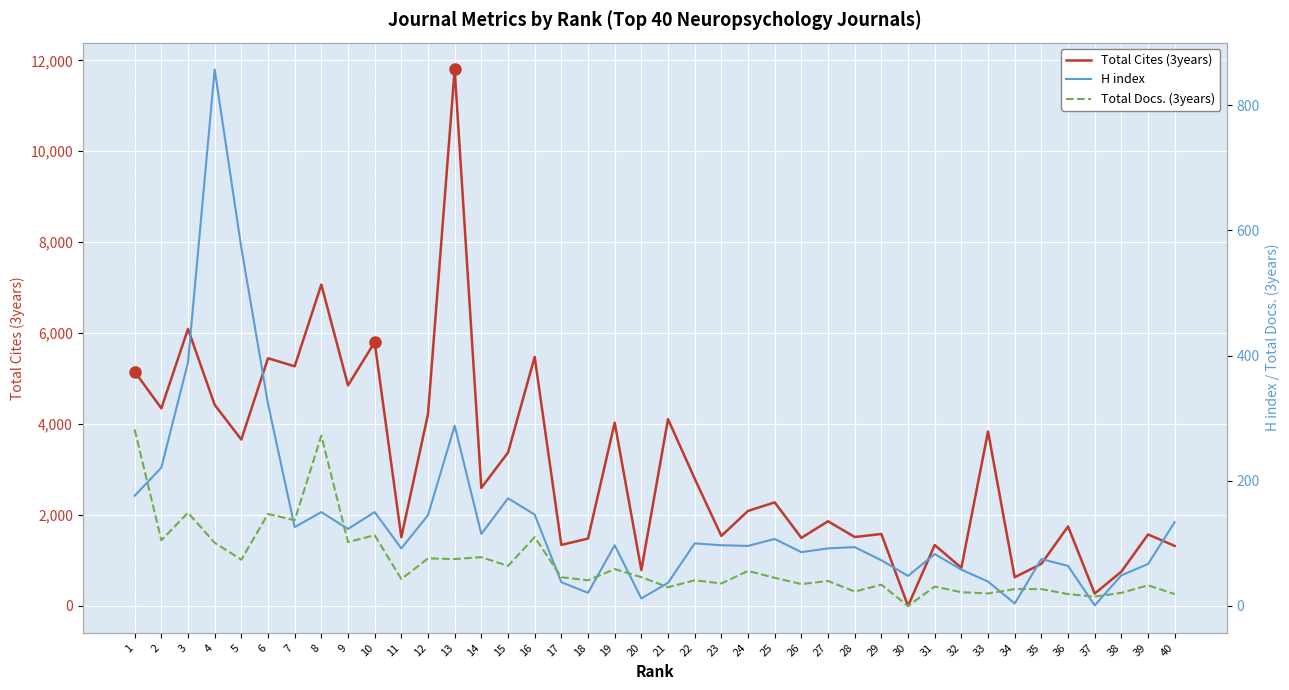

What is the minimum value for H index?

1